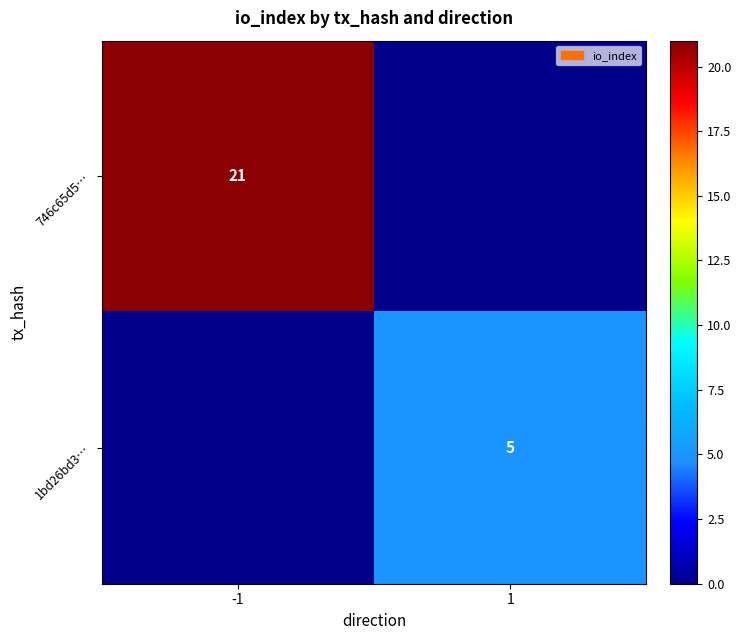

True or false: 746c65d5… has a value of 6 at -1.

False